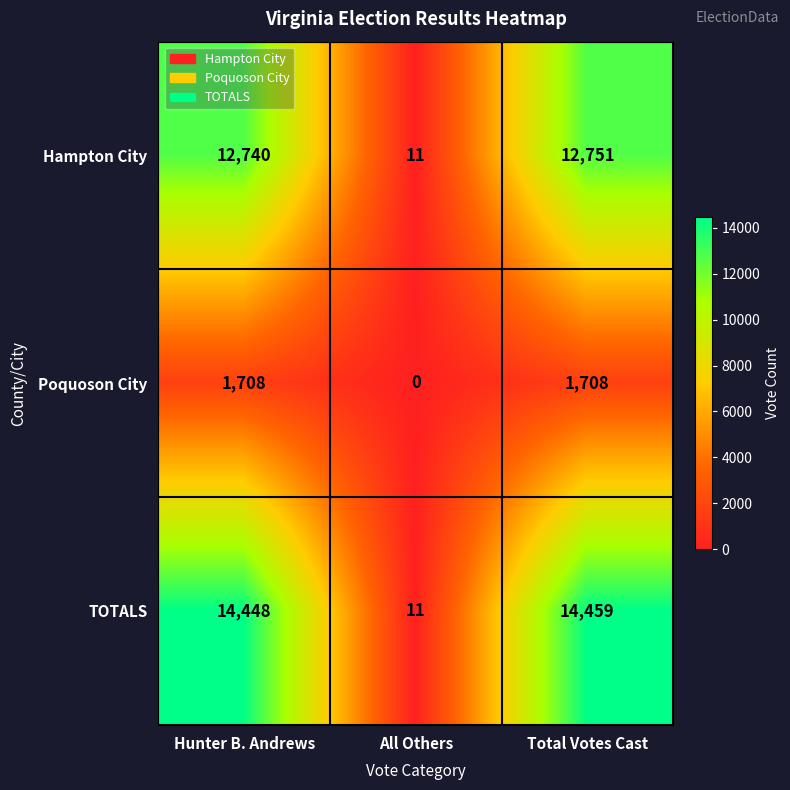

Reading left to right, transcribe all the data shown in this chart.

Hampton City: 12740	11	12751
Poquoson City: 1708	0	1708
TOTALS: 14448	11	14459